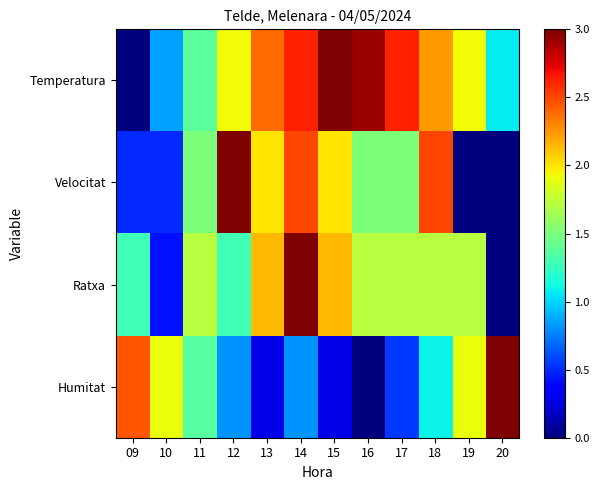

At which category is the sum across all series the highest?

14